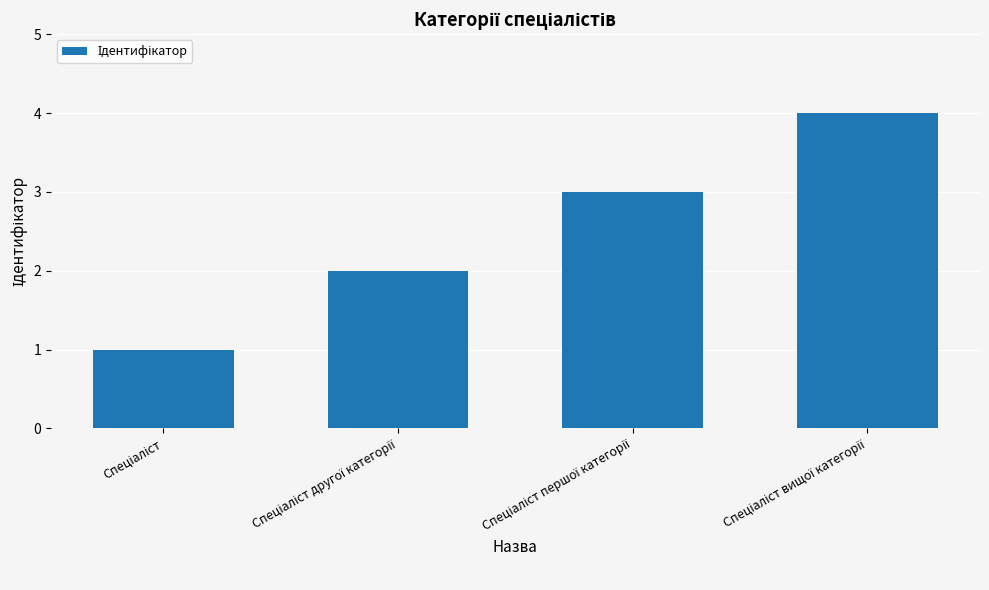

What is the maximum value shown in the chart?

4